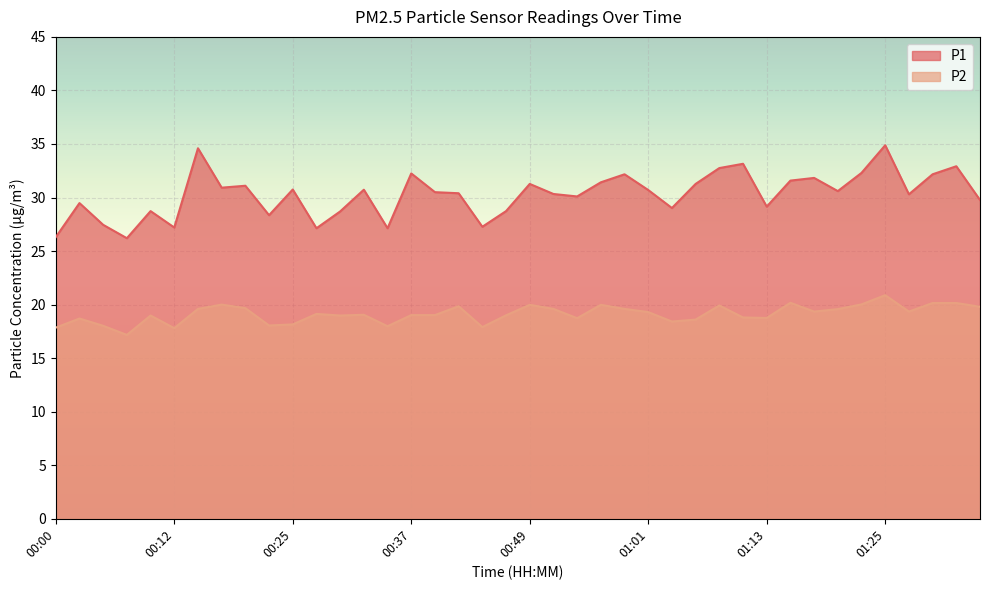

Reading left to right, extract all data points from this chart.

P1: 00:00=26.3	00:03=29.5	00:05=27.4	00:08=26.2	00:10=28.7	00:12=27.2	00:15=34.6	00:17=30.9	00:20=31.1	00:22=28.4	00:25=30.8	00:27=27.1	00:29=28.7	00:32=30.7	00:34=27.1	00:37=32.2	00:39=30.5	00:42=30.4	00:44=27.3	00:47=28.7	00:49=31.3	00:51=30.3	00:54=30.1	00:56=31.4	00:59=32.2	01:01=30.7	01:04=29.0	01:06=31.3	01:08=32.8	01:11=33.1	01:13=29.1	01:16=31.6	01:18=31.8	01:21=30.6	01:23=32.3	01:25=34.9	01:28=30.3	01:30=32.2	01:33=32.9	01:35=29.8
P2: 00:00=17.9	00:03=18.7	00:05=18.0	00:08=17.2	00:10=19.0	00:12=17.8	00:15=19.6	00:17=20.0	00:20=19.7	00:22=18.1	00:25=18.1	00:27=19.1	00:29=19.0	00:32=19.1	00:34=18.0	00:37=19.0	00:39=19.0	00:42=19.9	00:44=17.9	00:47=19.0	00:49=20.0	00:51=19.6	00:54=18.7	00:56=20.0	00:59=19.6	01:01=19.3	01:04=18.4	01:06=18.6	01:08=19.9	01:11=18.8	01:13=18.8	01:16=20.2	01:18=19.4	01:21=19.6	01:23=20.0	01:25=20.9	01:28=19.4	01:30=20.1	01:33=20.1	01:35=19.8